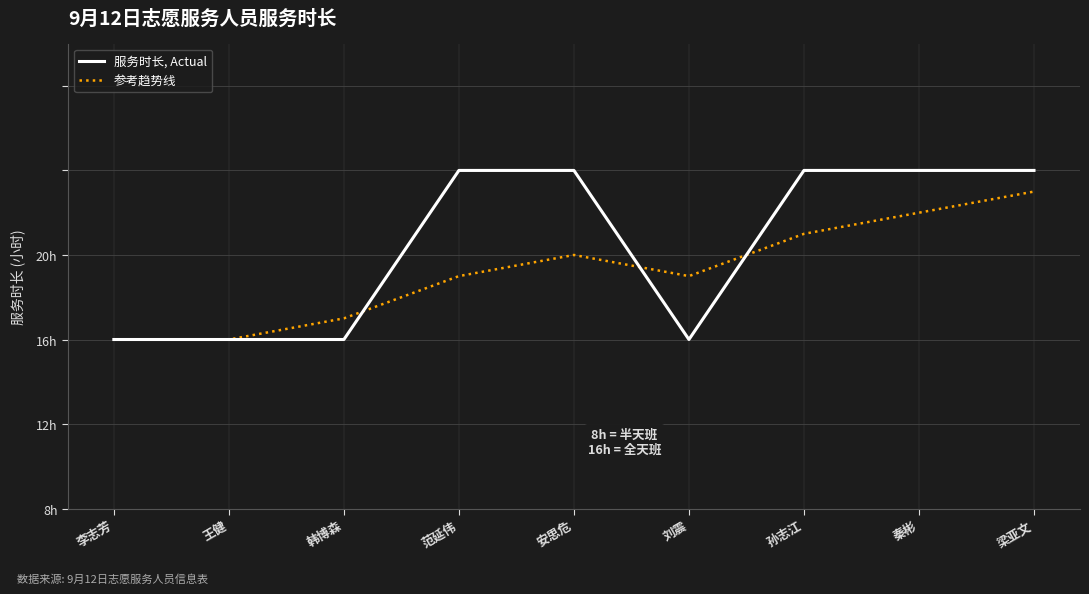

Where is 参考趋势线 nearest to the value 11?

范延伟